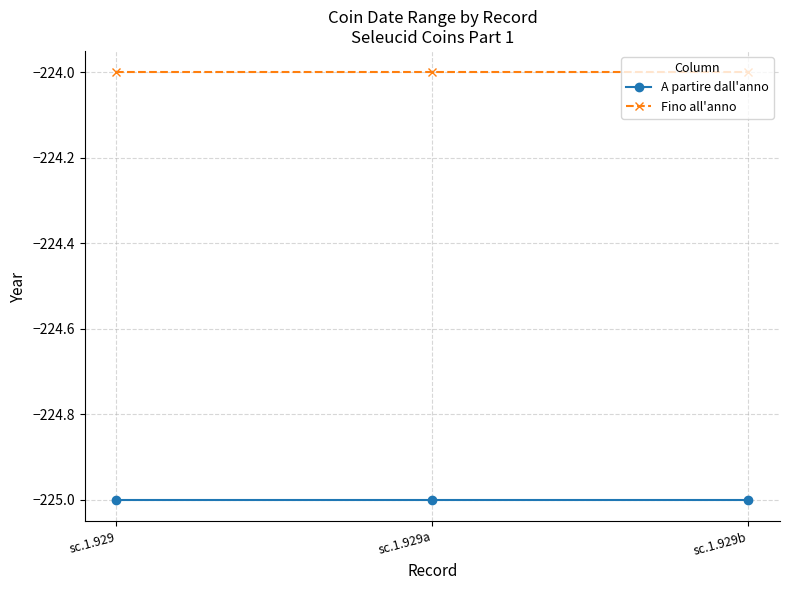

The value of A partire dall'anno at sc.1.929 is -225. True or false?

True